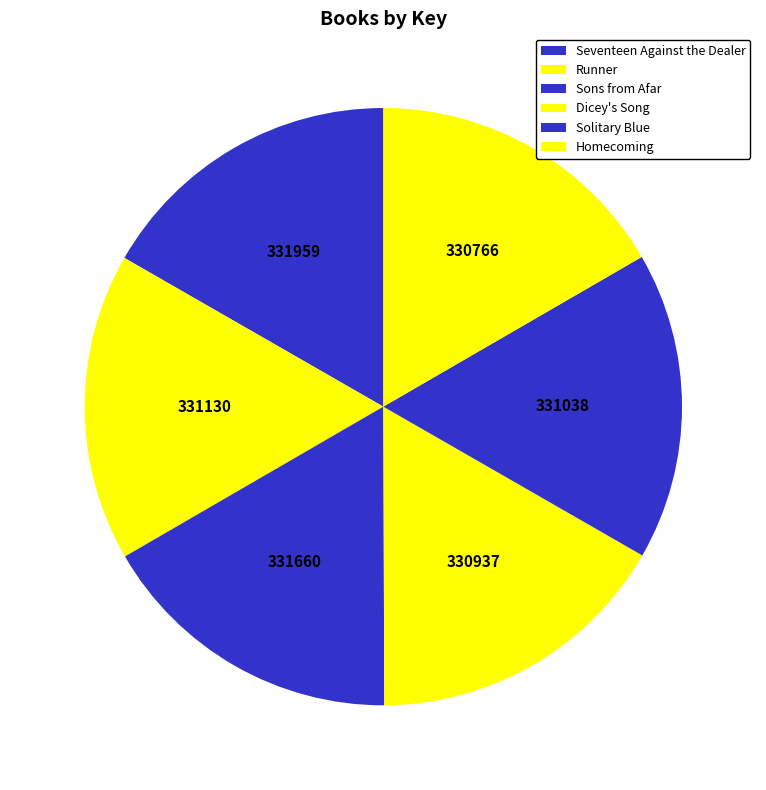

How many slices are in this pie chart?

6